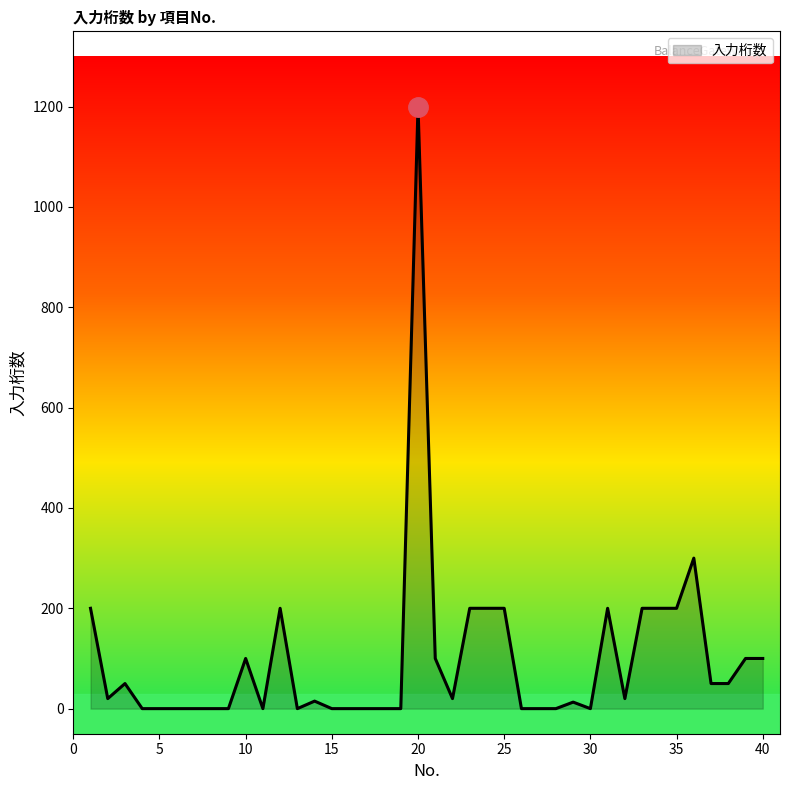

What is the difference between the maximum and minimum values?

1200